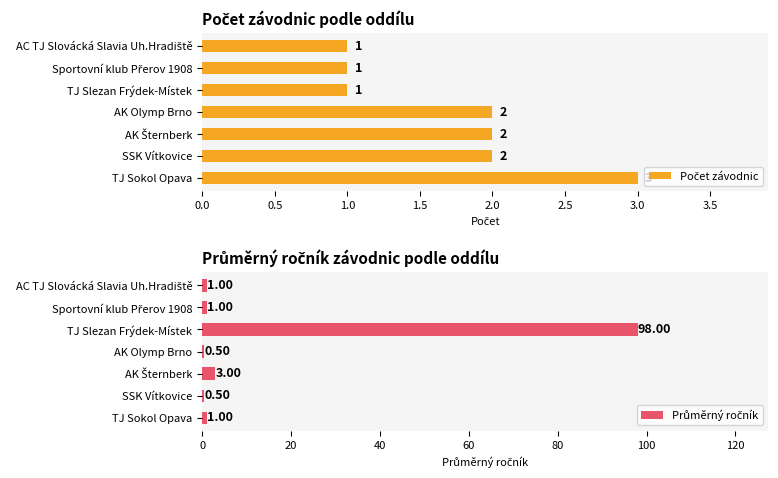

Reading left to right, what are all the values shown in this chart?

Počet závodnic: 3.0	2.0	2.0	2.0	1.0	1.0	1.0
Průměrný ročník: 1.0	0.5	3.0	0.5	98.0	1.0	1.0